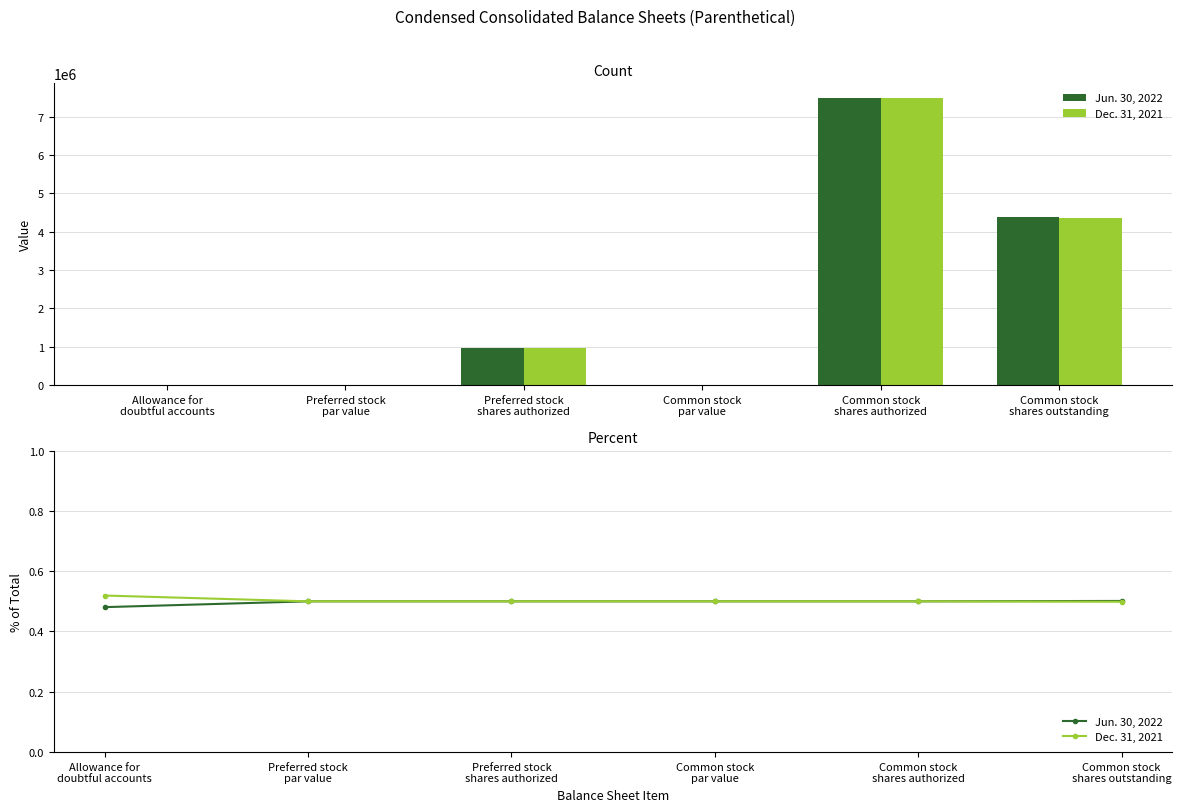

Rank the series at Allowance for
doubtful accounts from lowest to highest value.

Jun. 30, 2022, Dec. 31, 2021